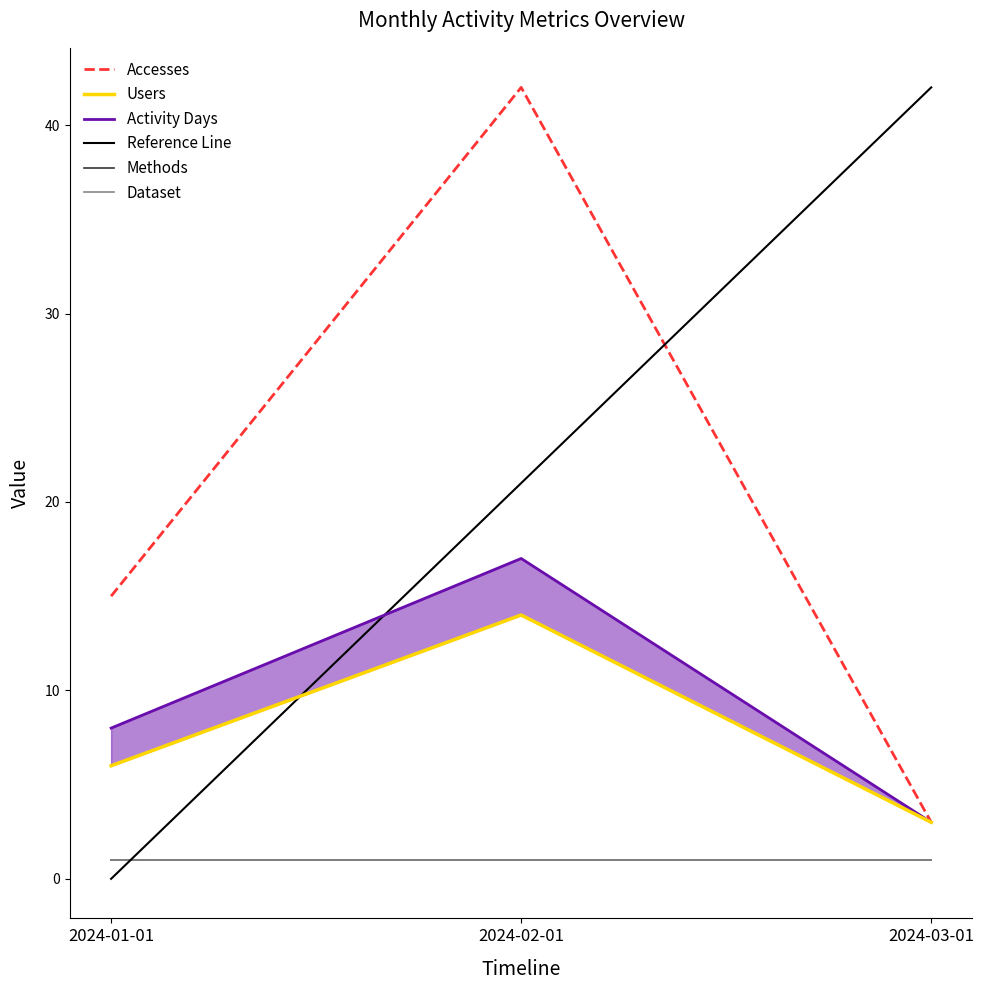

What is the label of the 1st point from the left?

2024-01-01